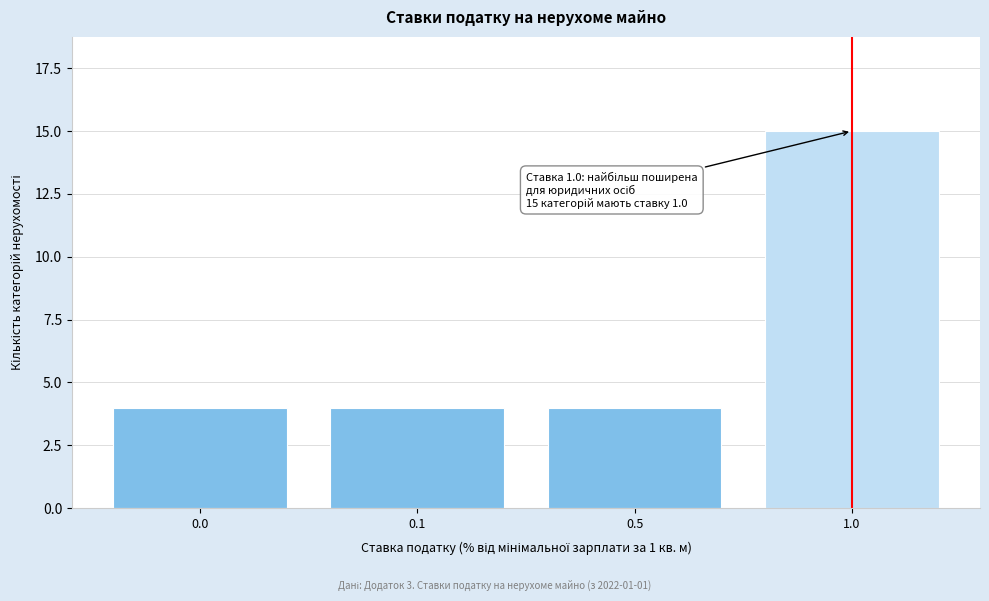

Reading right to left, extract all data points from this chart.

15	4	4	4